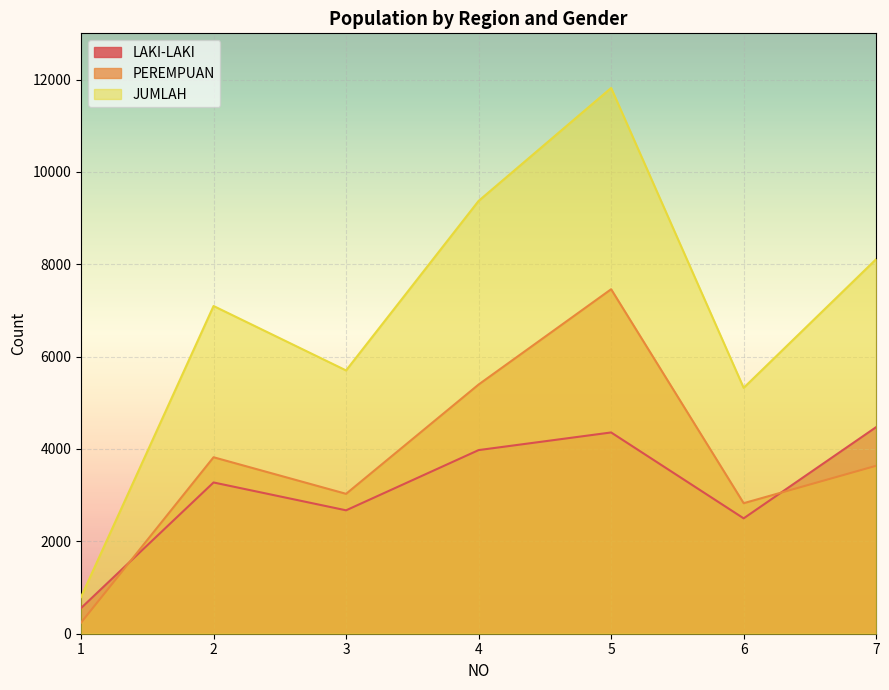

Reading left to right, transcribe all the data shown in this chart.

LAKI-LAKI: 1=555	2=3275	3=2672	4=3976	5=4358	6=2498	7=4474
PEREMPUAN: 1=239	2=3821	3=3029	4=5396	5=7459	6=2826	7=3637
JUMLAH: 1=794	2=7096	3=5701	4=9372	5=11817	6=5324	7=8111